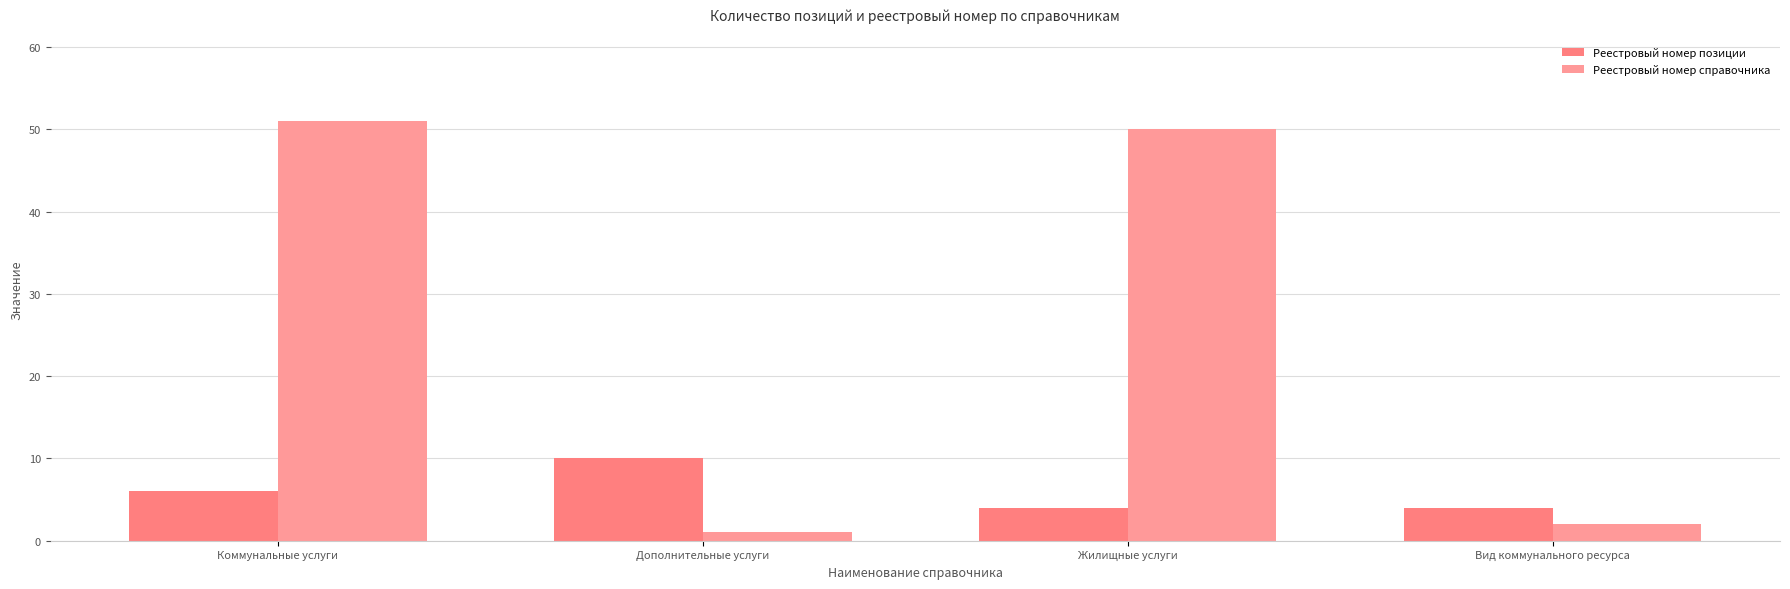

What is the difference between the maximum and minimum values in the Реестровый номер позиции series?

6